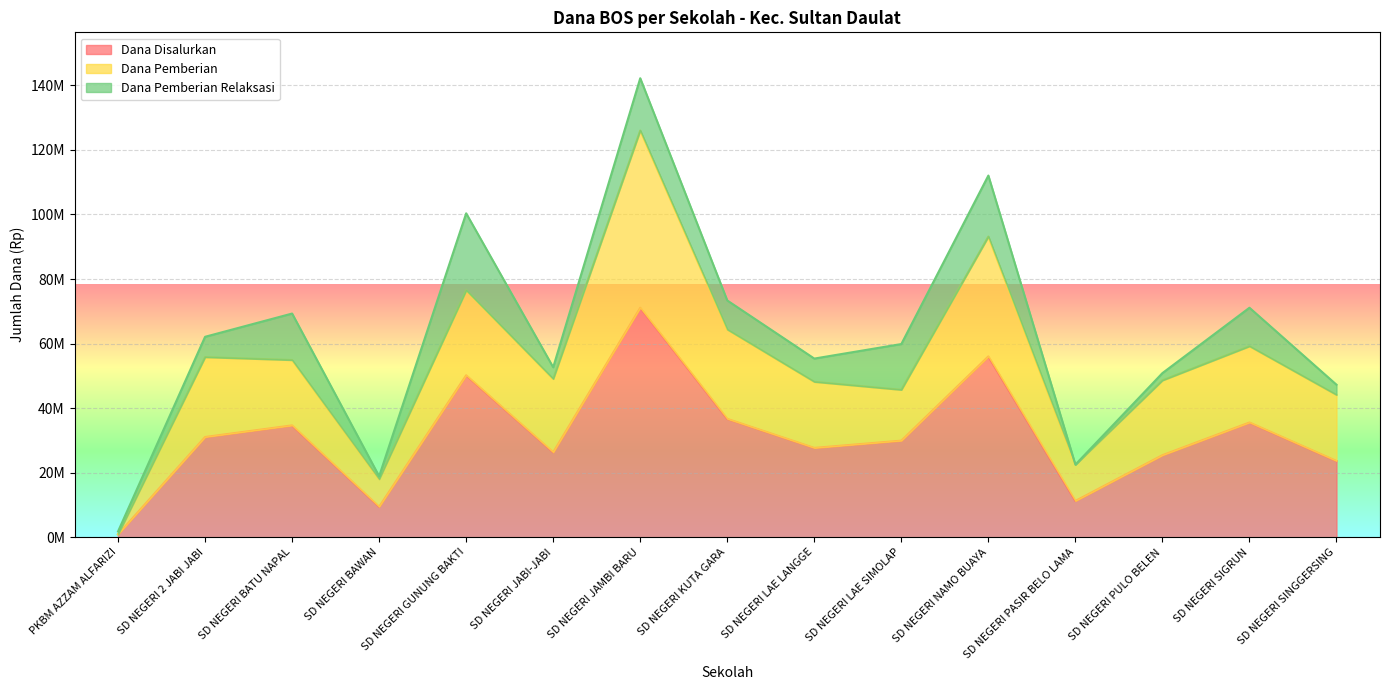

Does the chart display data point markers on the line(s)?

No